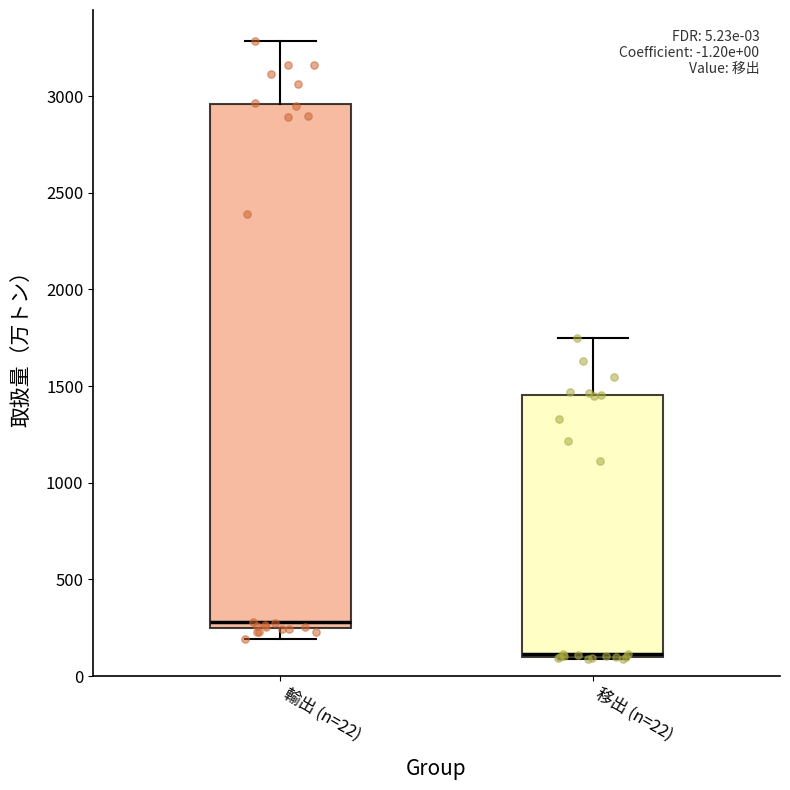

Comparing the boxes themselves (not the whiskers), which one is the tallest?

輸出 (n=22)